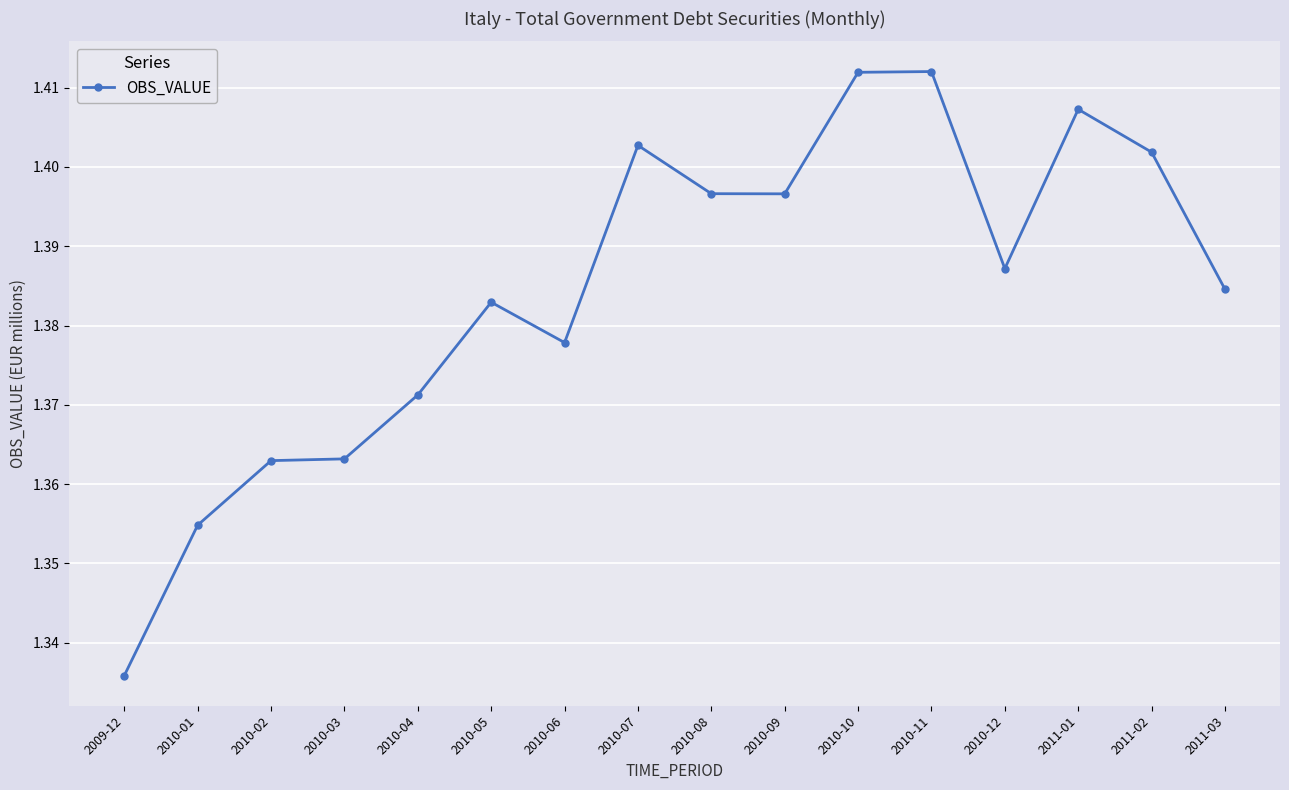

How many values are between 1 and 2?

16